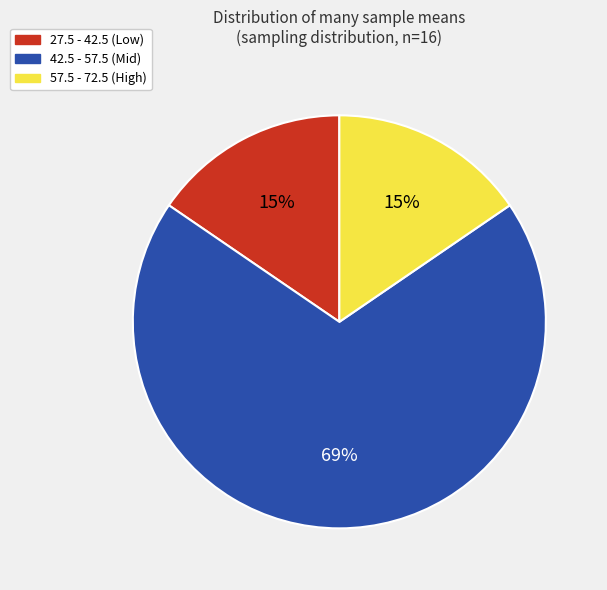

Is there any slice that represents more than half of the pie?

Yes